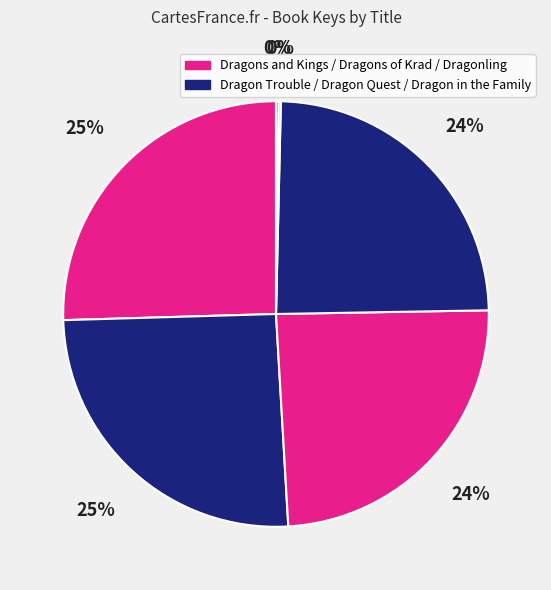

What is the largest slice in the pie chart?

Dragons and Kings